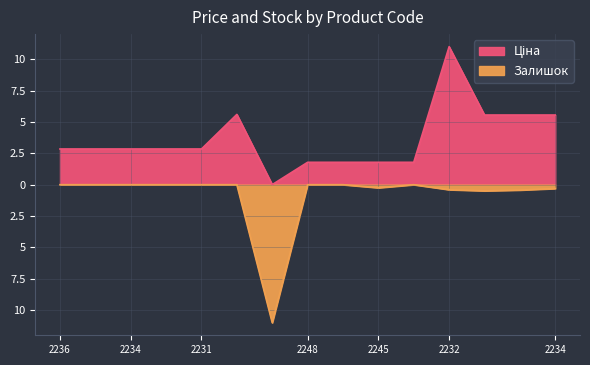

How many lines are shown in the chart?

2